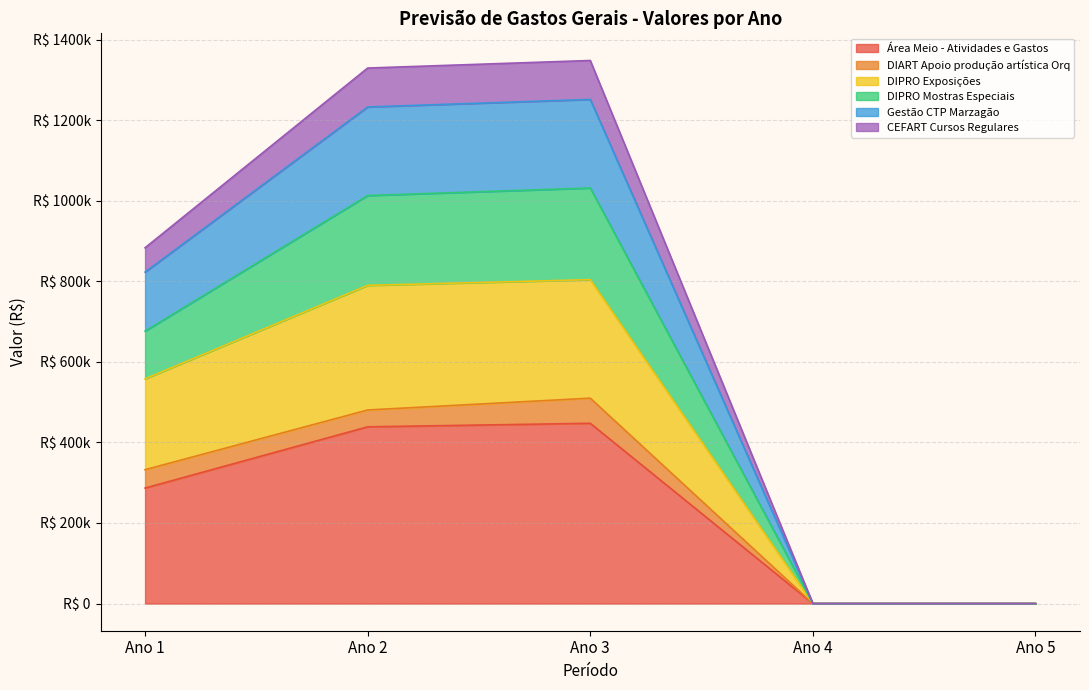

At which label does CEFART Cursos Regulares reach its peak?

Ano 3